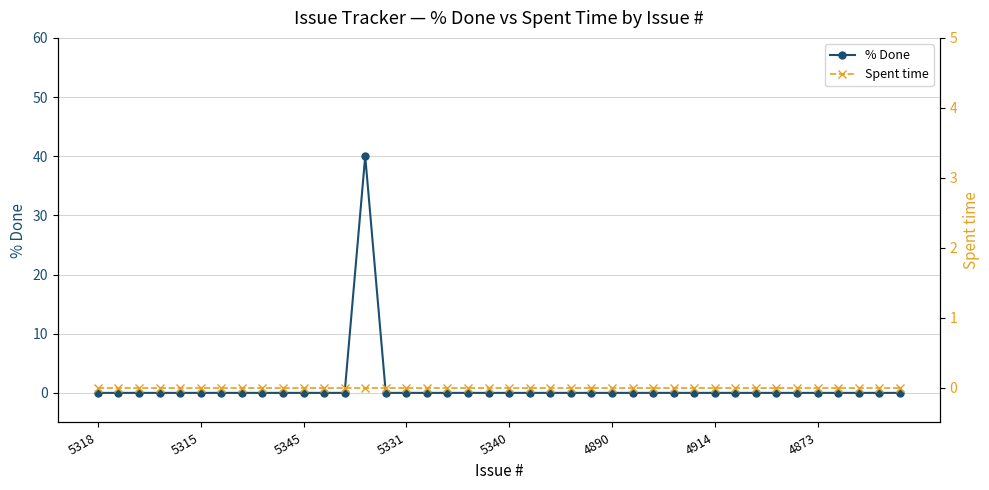

At which category is the sum across all series the highest?

13